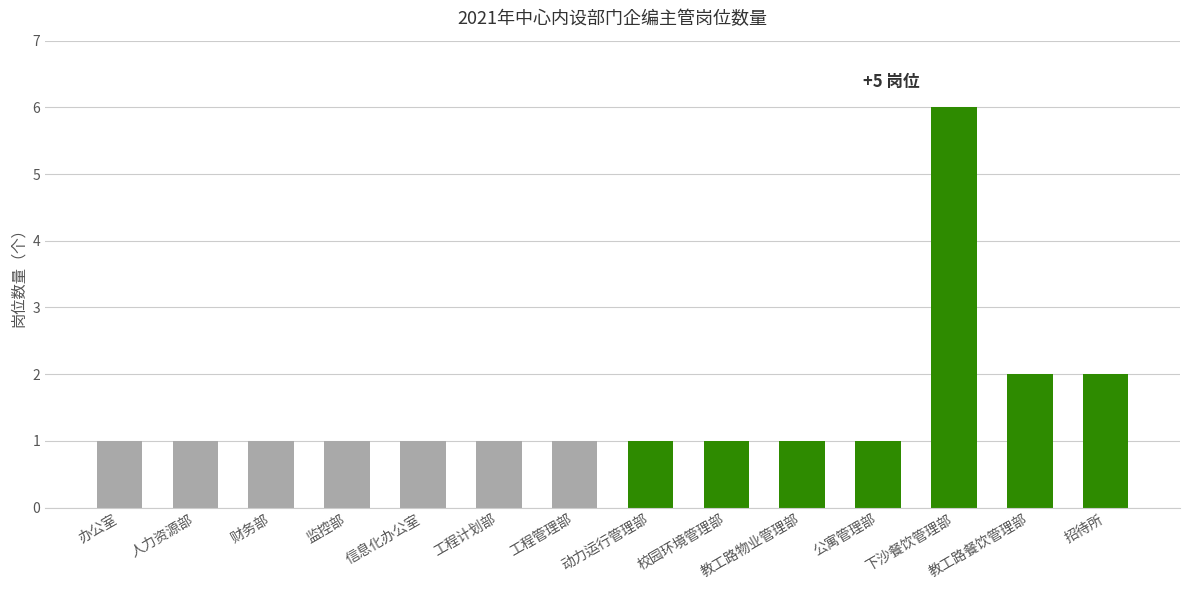

Does the chart contain stacked bars?

No